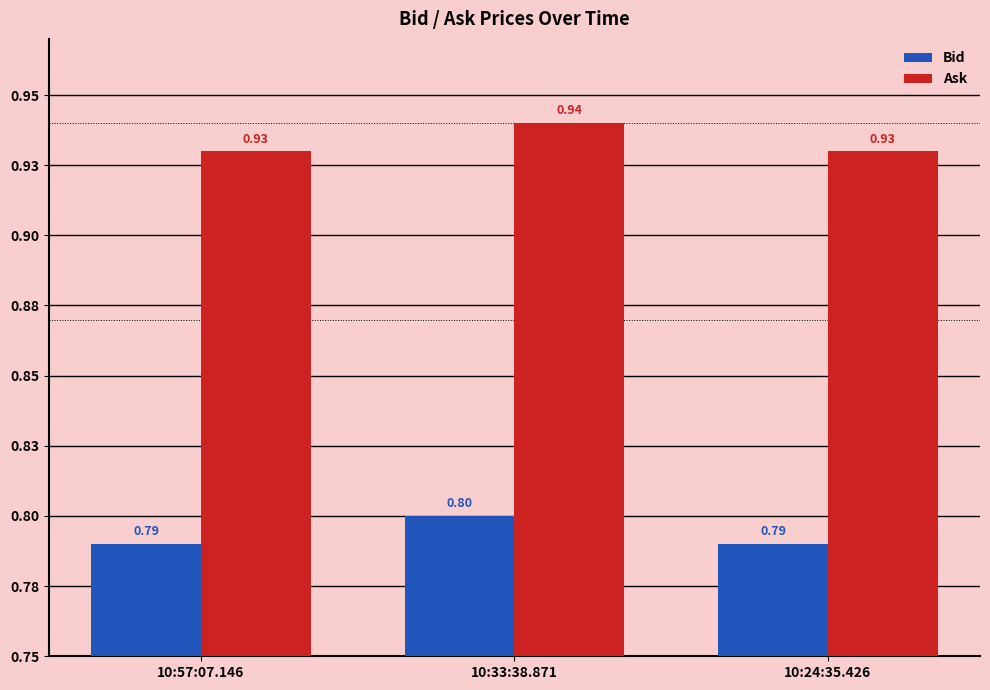

Which series has the largest range (max minus min)?

Bid